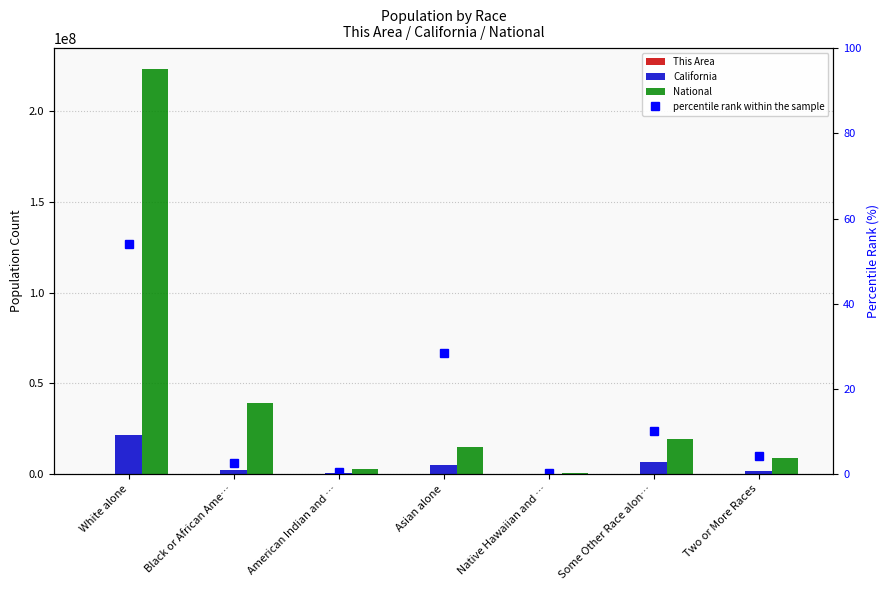

What is the label of the 7th bar from the left?

Two or More Races